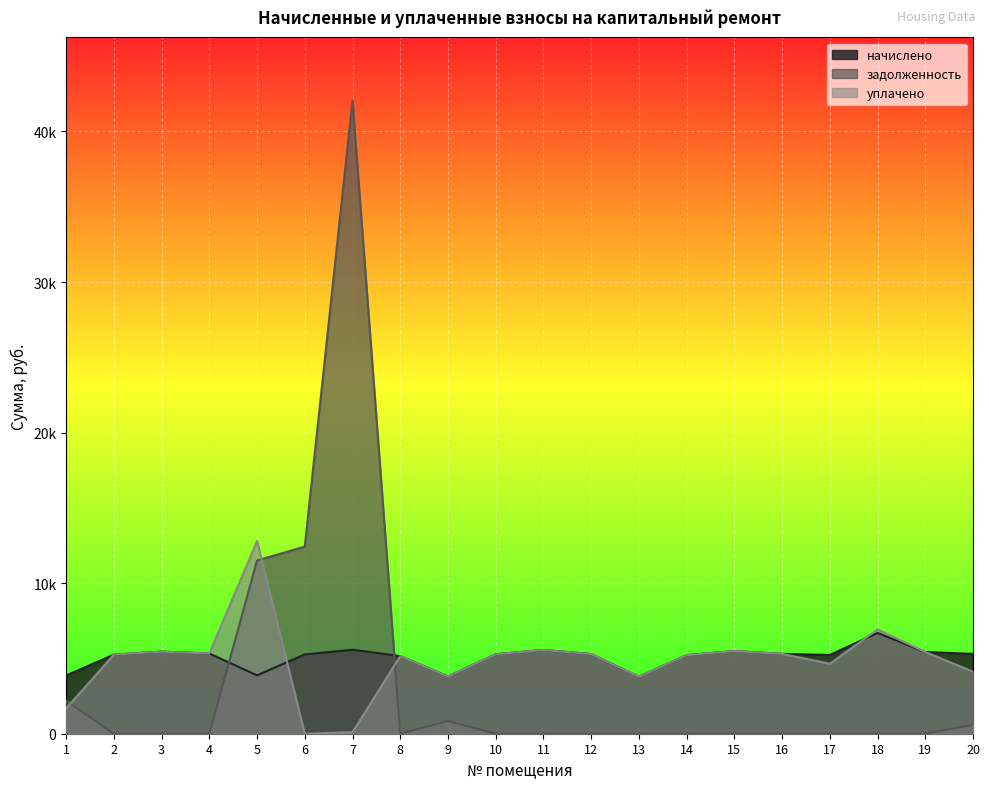

At which category does начислено reach its first local peak?

3